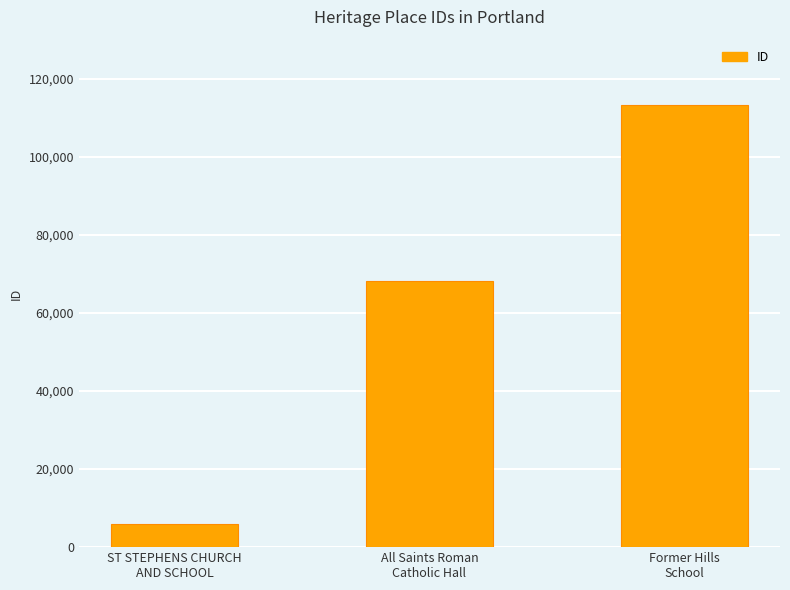

What is the smallest value displayed?

6008